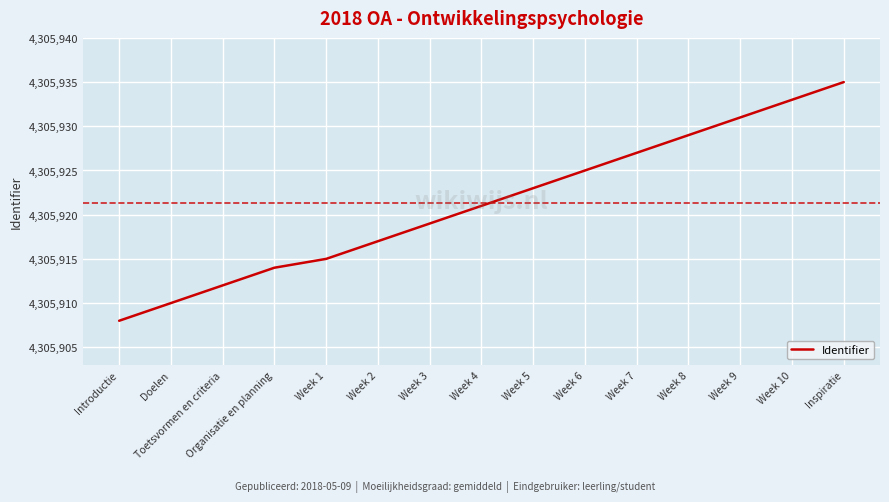

List the labels in order of value, largest first.

Inspiratie, Week 10, Week 9, Week 8, Week 7, Week 6, Week 5, Week 4, Week 3, Week 2, Week 1, Organisatie en planning, Toetsvormen en criteria, Doelen, Introductie